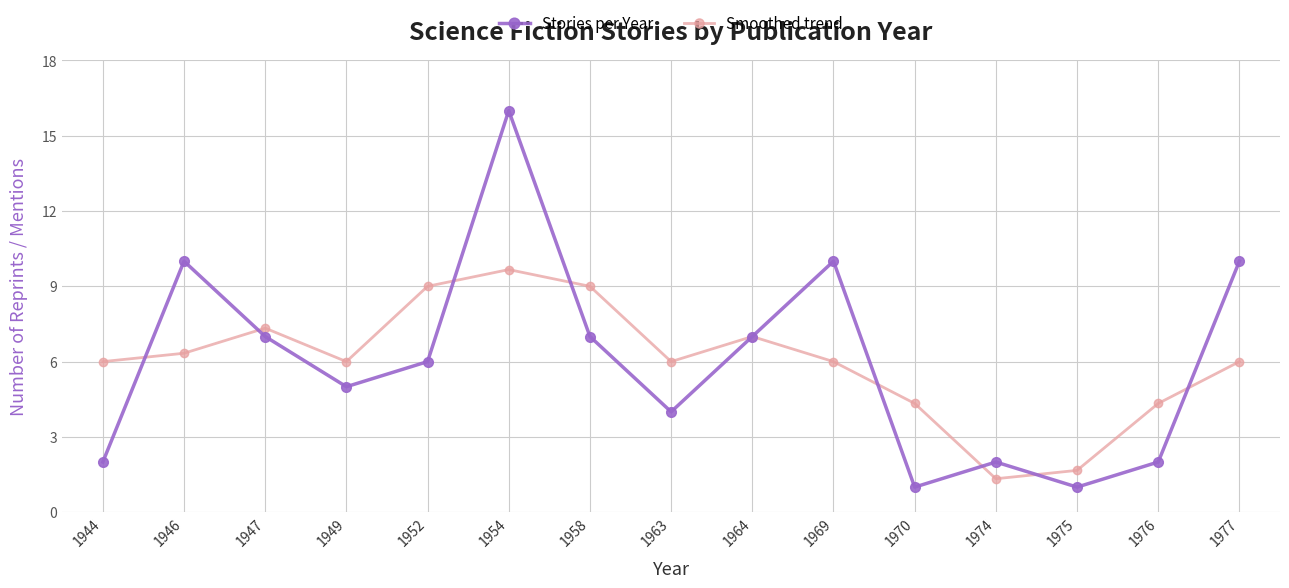

What is the approximate value of Stories per Year at 1970?

1.0